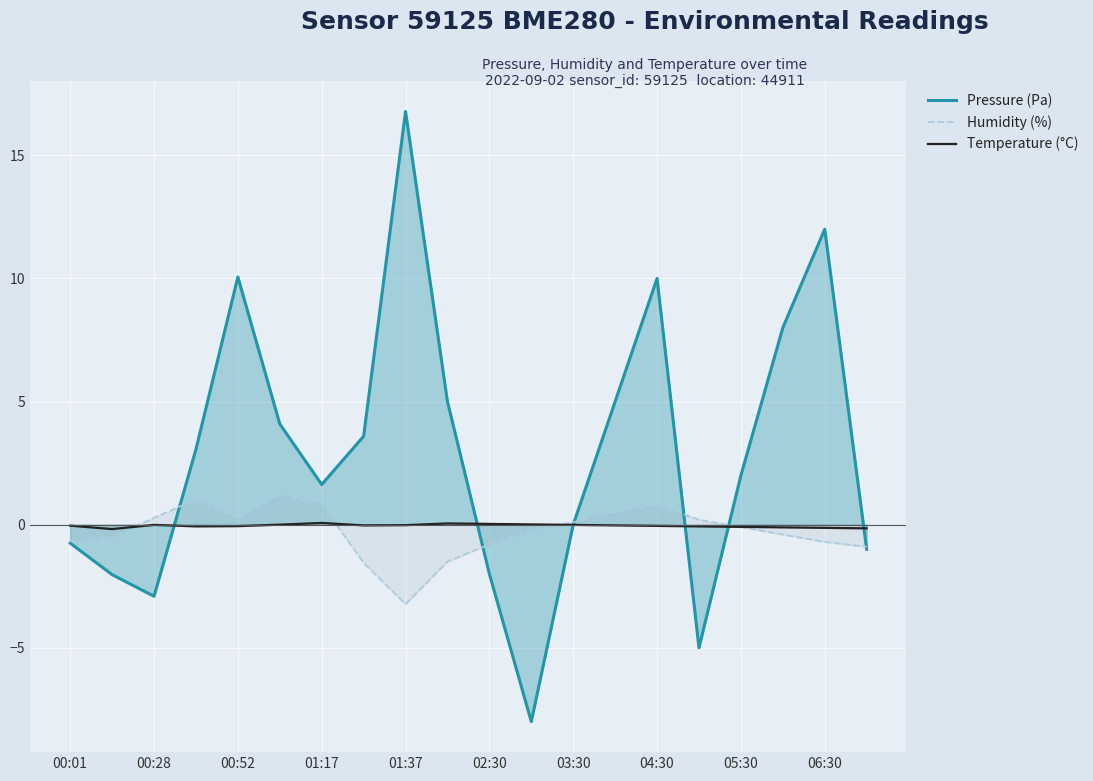

Which label corresponds to the largest value in the chart?

01:37